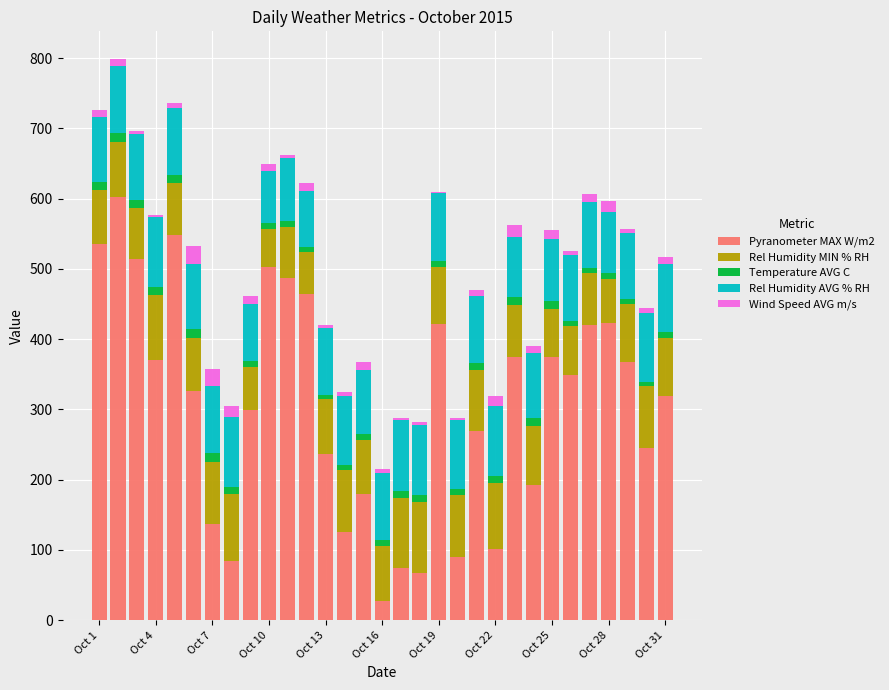

What is the sum of all Pyranometer MAX W/m2 values?

9532.1